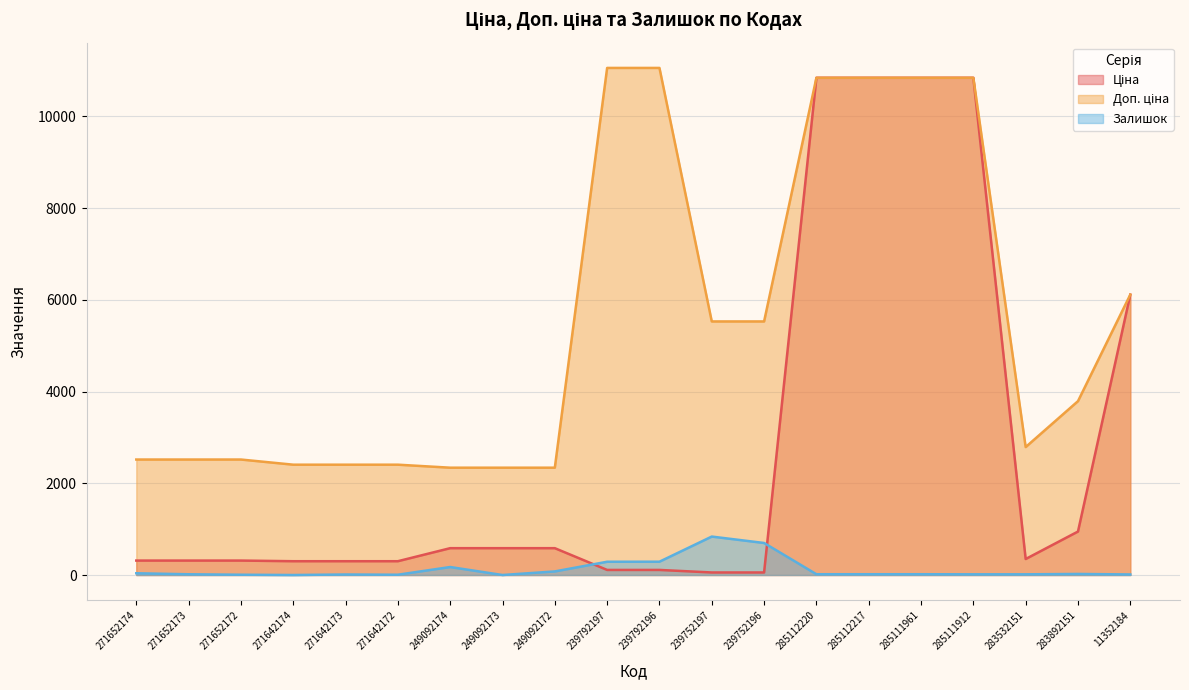

What is the difference between the maximum and minimum values in the Доп. ціна series?

8715.3